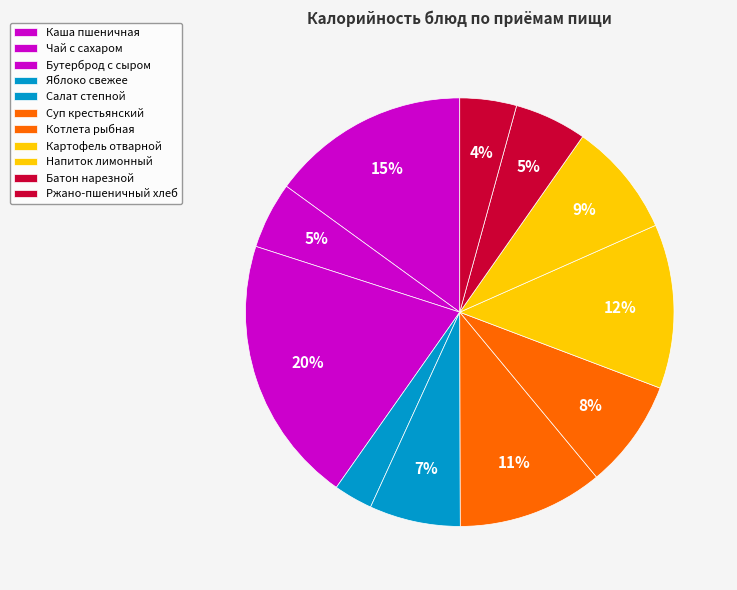

To the nearest percent, what percentage of the pie is Напиток лимонный?

9%